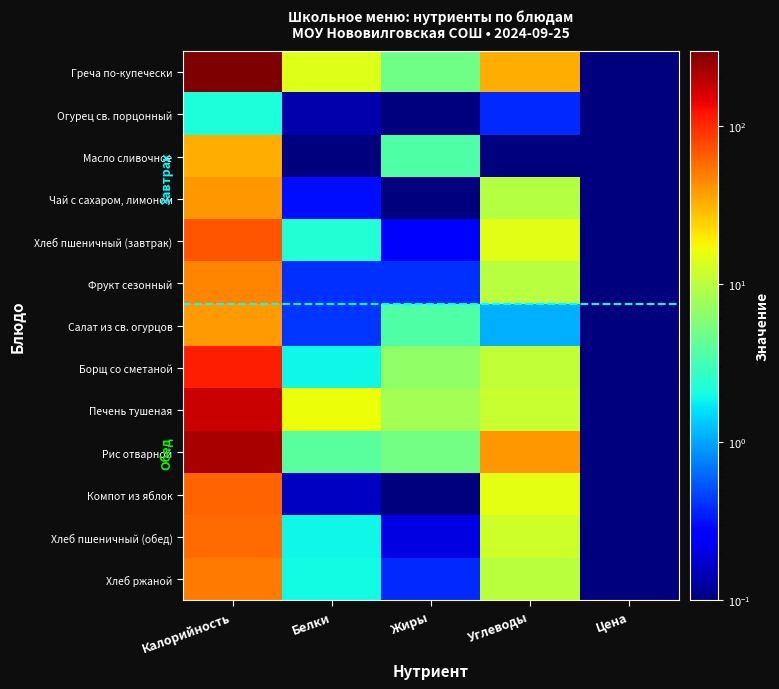

Which label corresponds to the smallest value in the chart?

Цена